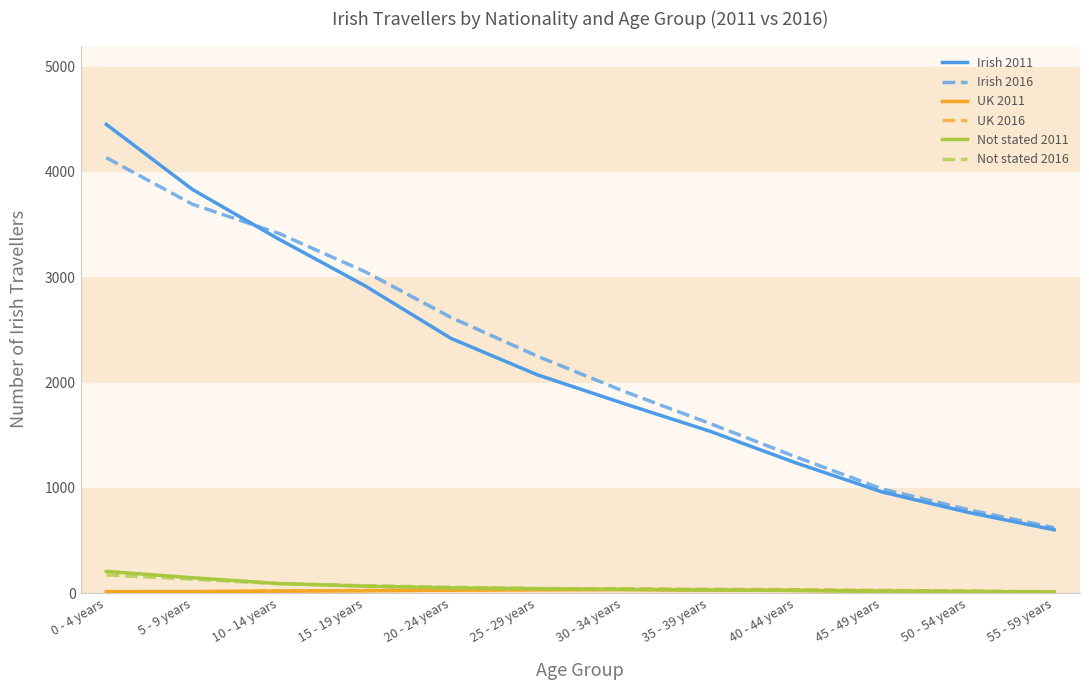

Which series has the largest range (max minus min)?

Irish 2011